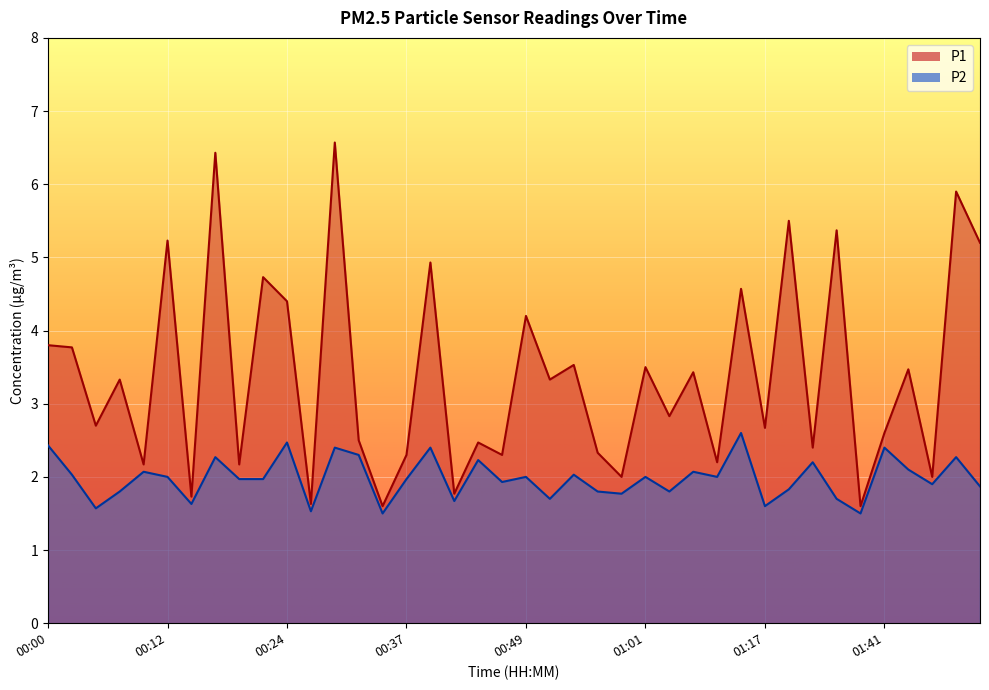

What position from the right is 01:49?

2